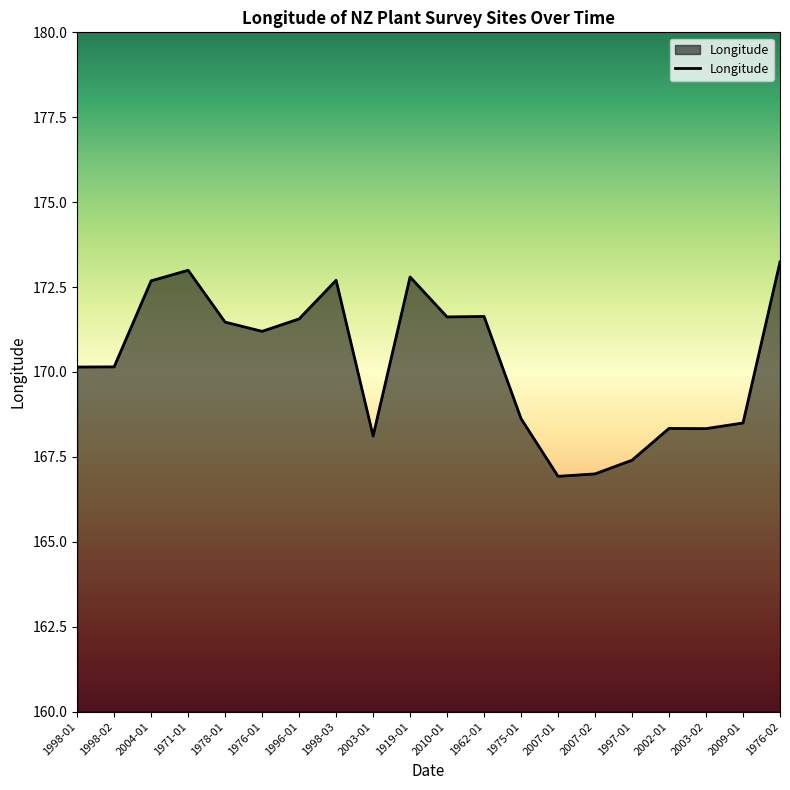

What is the difference between the maximum and minimum values?

6.3